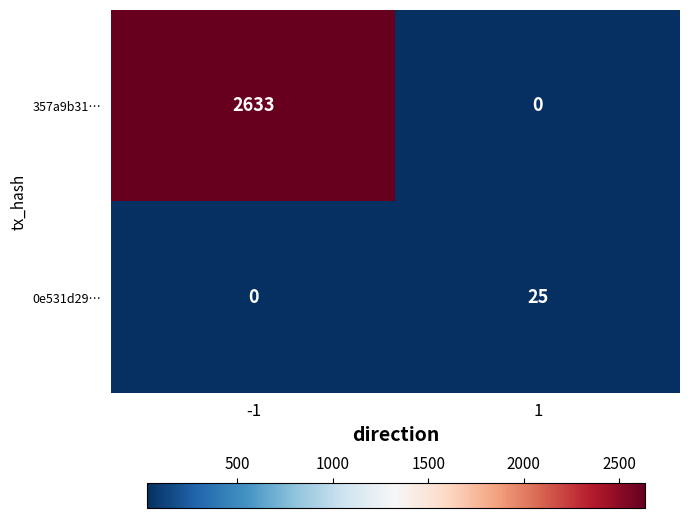

What is the sum of the 0e531d29… values at -1 and 1?

25